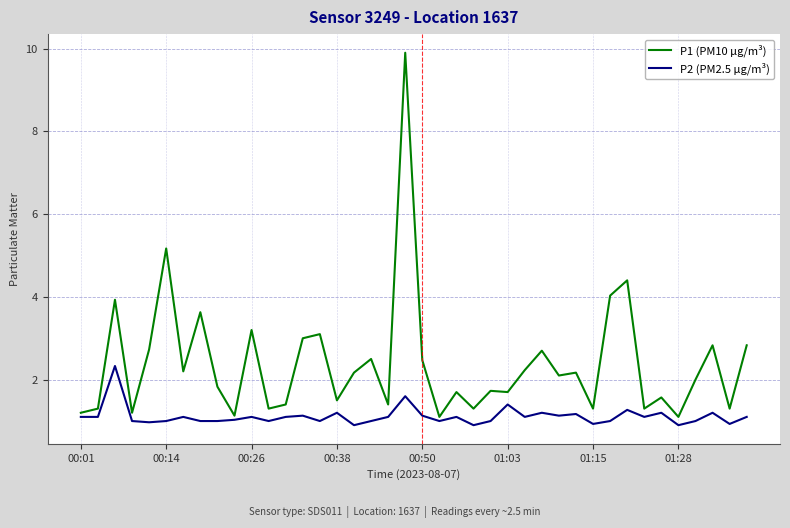

What is the maximum value for P1 (PM10 µg/m³)?

9.9